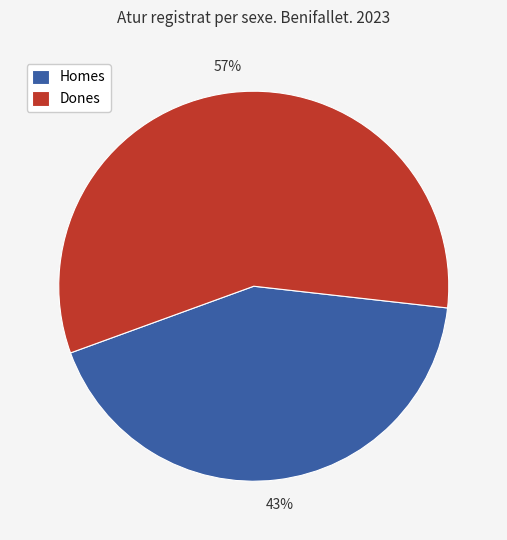

Do Dones and Homes together represent more than half of the pie?

Yes